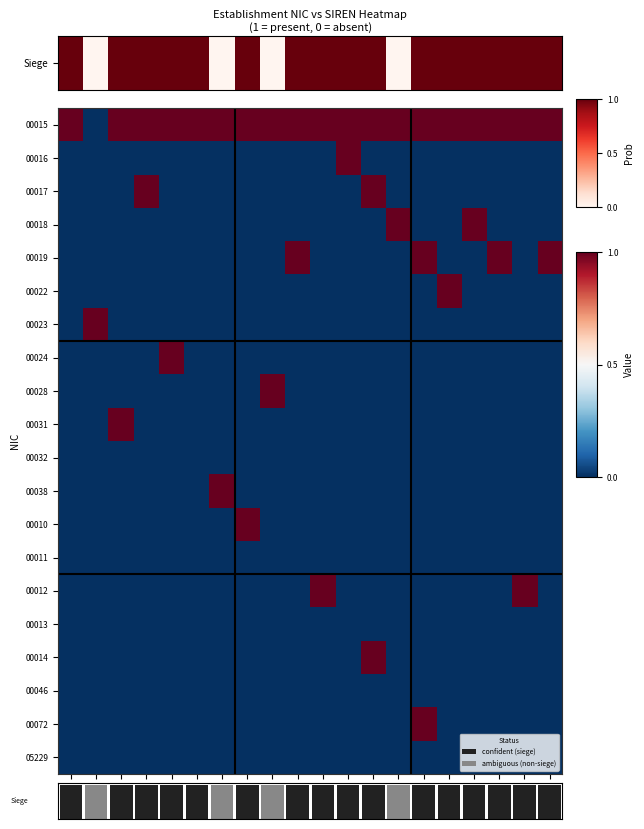

Reading left to right, what are all the values shown in this chart?

00015: 1214=1	1214=0	3748=1	8375=1	0763=1	6963=1	6963=1	6986=1	6986=1	0973=1	6025=1	3957=1	8522=1	8174=1	4292=1	4216=1	3232=1	6308=1	3693=1	7447=1
00016: 1214=0	1214=0	3748=0	8375=0	0763=0	6963=0	6963=0	6986=0	6986=0	0973=0	6025=0	3957=1	8522=0	8174=0	4292=0	4216=0	3232=0	6308=0	3693=0	7447=0
00017: 1214=0	1214=0	3748=0	8375=1	0763=0	6963=0	6963=0	6986=0	6986=0	0973=0	6025=0	3957=0	8522=1	8174=0	4292=0	4216=0	3232=0	6308=0	3693=0	7447=0
00018: 1214=0	1214=0	3748=0	8375=0	0763=0	6963=0	6963=0	6986=0	6986=0	0973=0	6025=0	3957=0	8522=0	8174=1	4292=0	4216=0	3232=1	6308=0	3693=0	7447=0
00019: 1214=0	1214=0	3748=0	8375=0	0763=0	6963=0	6963=0	6986=0	6986=0	0973=1	6025=0	3957=0	8522=0	8174=0	4292=1	4216=0	3232=0	6308=1	3693=0	7447=1
00022: 1214=0	1214=0	3748=0	8375=0	0763=0	6963=0	6963=0	6986=0	6986=0	0973=0	6025=0	3957=0	8522=0	8174=0	4292=0	4216=1	3232=0	6308=0	3693=0	7447=0
00023: 1214=0	1214=1	3748=0	8375=0	0763=0	6963=0	6963=0	6986=0	6986=0	0973=0	6025=0	3957=0	8522=0	8174=0	4292=0	4216=0	3232=0	6308=0	3693=0	7447=0
00024: 1214=0	1214=0	3748=0	8375=0	0763=1	6963=0	6963=0	6986=0	6986=0	0973=0	6025=0	3957=0	8522=0	8174=0	4292=0	4216=0	3232=0	6308=0	3693=0	7447=0
00028: 1214=0	1214=0	3748=0	8375=0	0763=0	6963=0	6963=0	6986=0	6986=1	0973=0	6025=0	3957=0	8522=0	8174=0	4292=0	4216=0	3232=0	6308=0	3693=0	7447=0
00031: 1214=0	1214=0	3748=1	8375=0	0763=0	6963=0	6963=0	6986=0	6986=0	0973=0	6025=0	3957=0	8522=0	8174=0	4292=0	4216=0	3232=0	6308=0	3693=0	7447=0
00032: 1214=0	1214=0	3748=0	8375=0	0763=0	6963=0	6963=0	6986=0	6986=0	0973=0	6025=0	3957=0	8522=0	8174=0	4292=0	4216=0	3232=0	6308=0	3693=0	7447=0
00038: 1214=0	1214=0	3748=0	8375=0	0763=0	6963=0	6963=1	6986=0	6986=0	0973=0	6025=0	3957=0	8522=0	8174=0	4292=0	4216=0	3232=0	6308=0	3693=0	7447=0
00010: 1214=0	1214=0	3748=0	8375=0	0763=0	6963=0	6963=0	6986=1	6986=0	0973=0	6025=0	3957=0	8522=0	8174=0	4292=0	4216=0	3232=0	6308=0	3693=0	7447=0
00011: 1214=0	1214=0	3748=0	8375=0	0763=0	6963=0	6963=0	6986=0	6986=0	0973=0	6025=0	3957=0	8522=0	8174=0	4292=0	4216=0	3232=0	6308=0	3693=0	7447=0
00012: 1214=0	1214=0	3748=0	8375=0	0763=0	6963=0	6963=0	6986=0	6986=0	0973=0	6025=1	3957=0	8522=0	8174=0	4292=0	4216=0	3232=0	6308=0	3693=1	7447=0
00013: 1214=0	1214=0	3748=0	8375=0	0763=0	6963=0	6963=0	6986=0	6986=0	0973=0	6025=0	3957=0	8522=0	8174=0	4292=0	4216=0	3232=0	6308=0	3693=0	7447=0
00014: 1214=0	1214=0	3748=0	8375=0	0763=0	6963=0	6963=0	6986=0	6986=0	0973=0	6025=0	3957=0	8522=1	8174=0	4292=0	4216=0	3232=0	6308=0	3693=0	7447=0
00046: 1214=0	1214=0	3748=0	8375=0	0763=0	6963=0	6963=0	6986=0	6986=0	0973=0	6025=0	3957=0	8522=0	8174=0	4292=0	4216=0	3232=0	6308=0	3693=0	7447=0
00072: 1214=0	1214=0	3748=0	8375=0	0763=0	6963=0	6963=0	6986=0	6986=0	0973=0	6025=0	3957=0	8522=0	8174=0	4292=1	4216=0	3232=0	6308=0	3693=0	7447=0
05229: 1214=0	1214=0	3748=0	8375=0	0763=0	6963=0	6963=0	6986=0	6986=0	0973=0	6025=0	3957=0	8522=0	8174=0	4292=0	4216=0	3232=0	6308=0	3693=0	7447=0